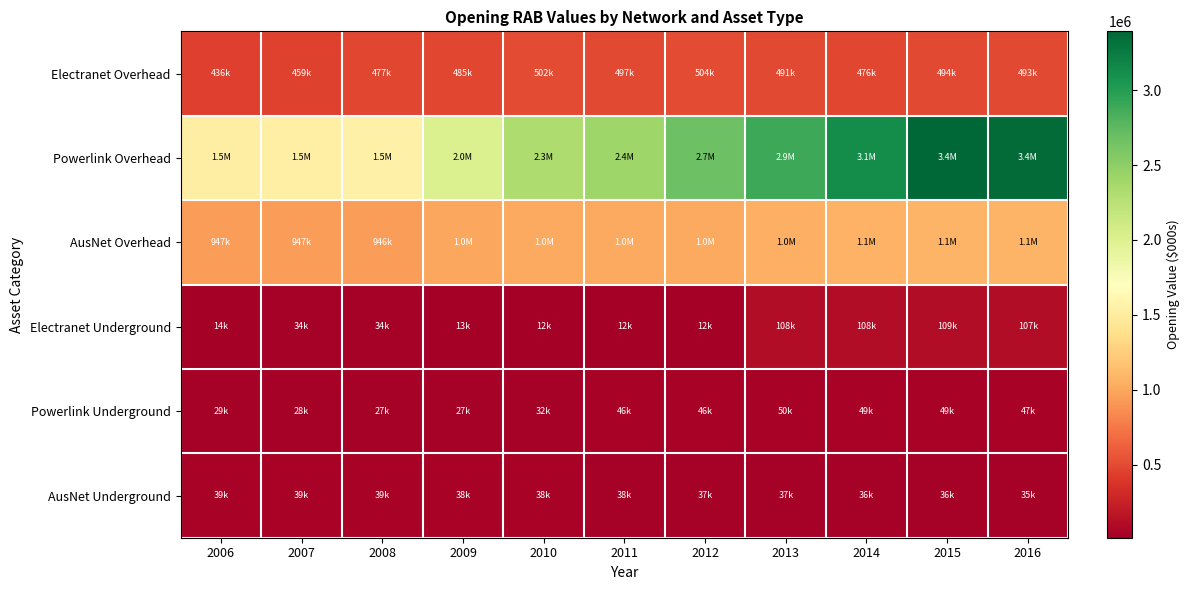

Reading left to right, transcribe all the data shown in this chart.

Electranet Overhead: 2006=436052.8	2007=458979.3	2008=476717.7	2009=485420.0	2010=501807.8	2011=497430.0	2012=504352.0	2013=490882.9	2014=476143.7	2015=493888.8	2016=492523.3
Powerlink Overhead: 2006=1525057.3	2007=1533742.9	2008=1544582.7	2009=2012243.5	2010=2317097.0	2011=2406493.5	2012=2679609.0	2013=2895336.5	2014=3119961.3	2015=3393401.1	2016=3361633.7
AusNet Overhead: 2006=947233.2	2007=946708.6	2008=946221.5	2009=1001928.3	2010=1008691.6	2011=1012409.6	2012=1010384.4	2013=1044676.6	2014=1065519.1	2015=1077198.5	2016=1080951.6
Electranet Underground: 2006=13635.8	2007=34321.6	2008=33828.5	2009=12849.9	2010=12324.3	2011=11924.4	2012=11666.3	2013=107784.3	2014=108436.6	2015=108754.2	2016=107079.3
Powerlink Underground: 2006=28505.0	2007=27942.2	2008=27183.9	2009=27037.6	2010=32333.9	2011=46159.8	2012=45845.1	2013=49935.5	2014=49249.7	2015=48708.7	2016=47314.6
AusNet Underground: 2006=38995.2	2007=38786.2	2008=38716.5	2009=38367.9	2010=38410.0	2011=37813.0	2012=37387.3	2013=37095.5	2014=36460.7	2015=35984.2	2016=35268.4